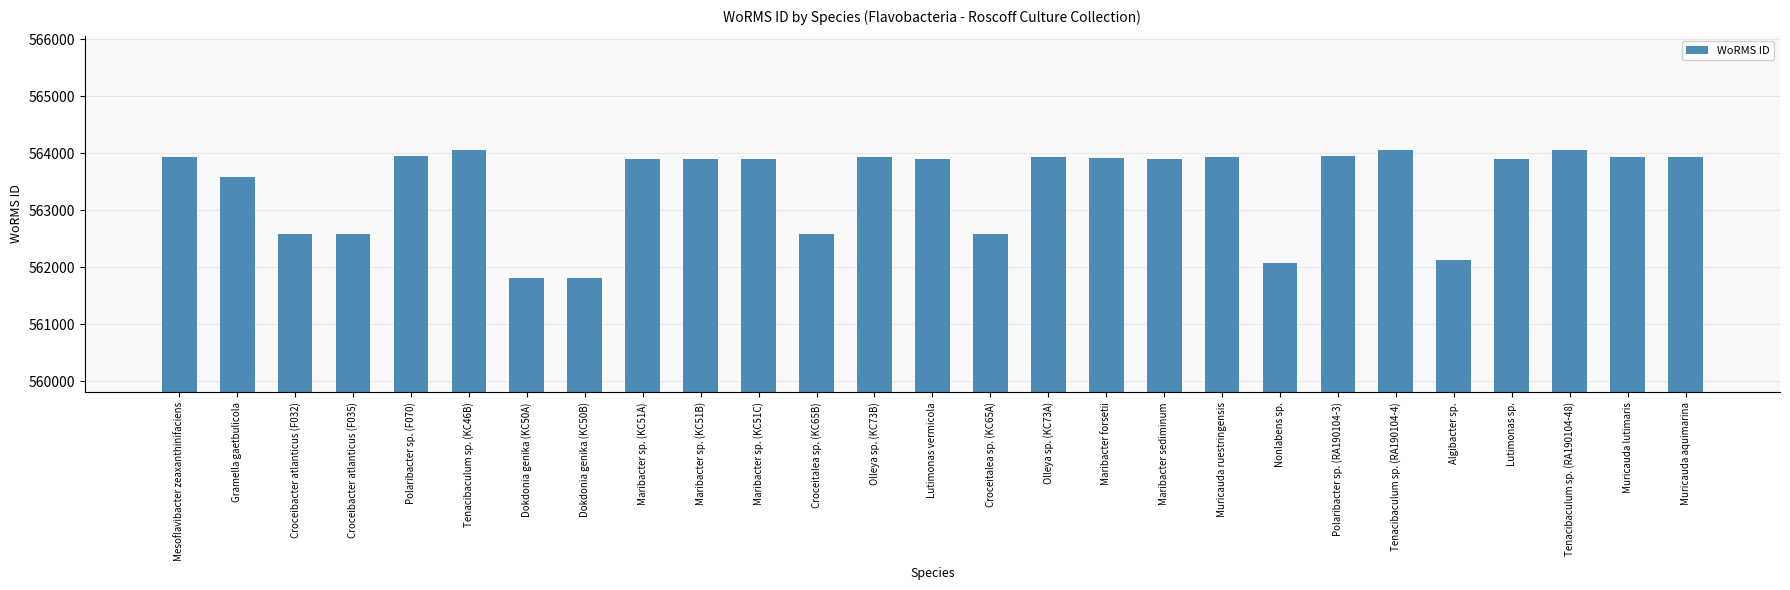

Count the number of data series in this chart.

1